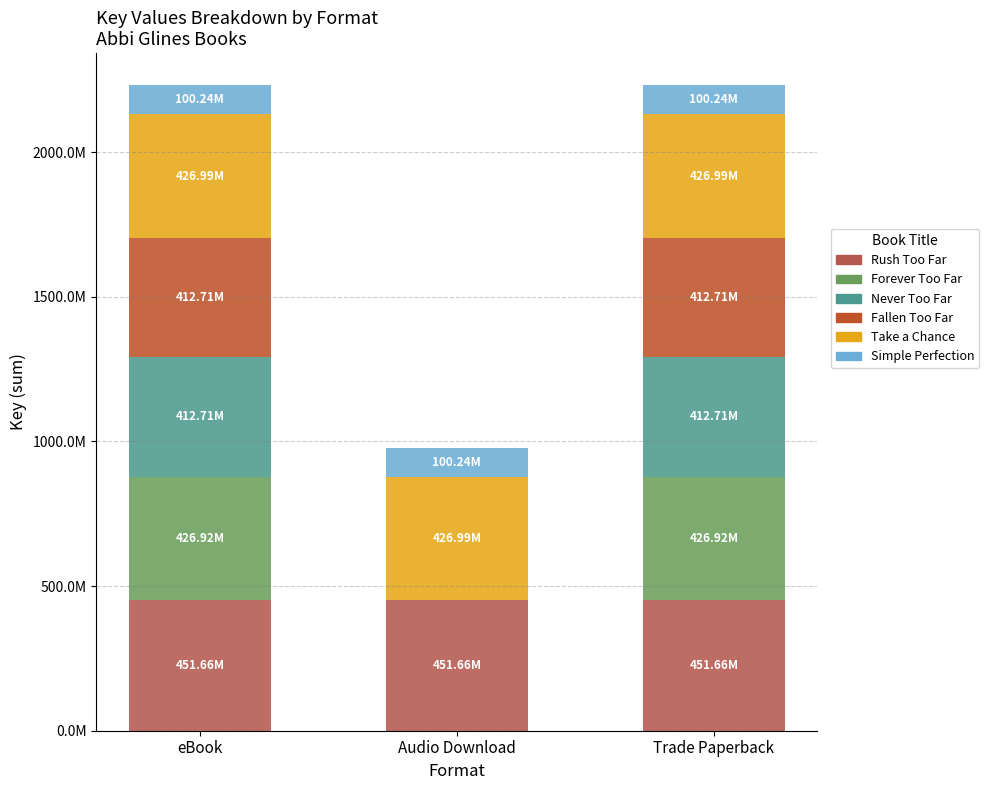

Are the bars grouped side by side (vs. stacked)?

No